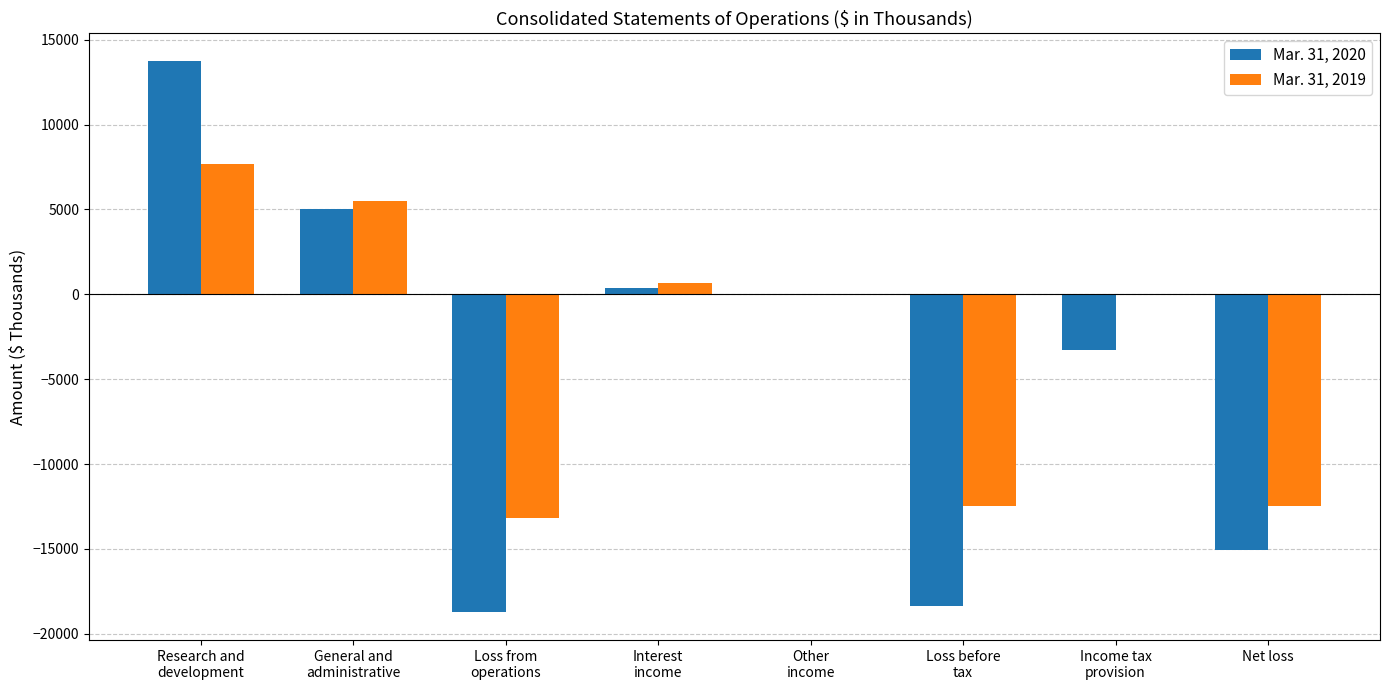

What is the average value of the Mar. 31, 2019 series?

-3040